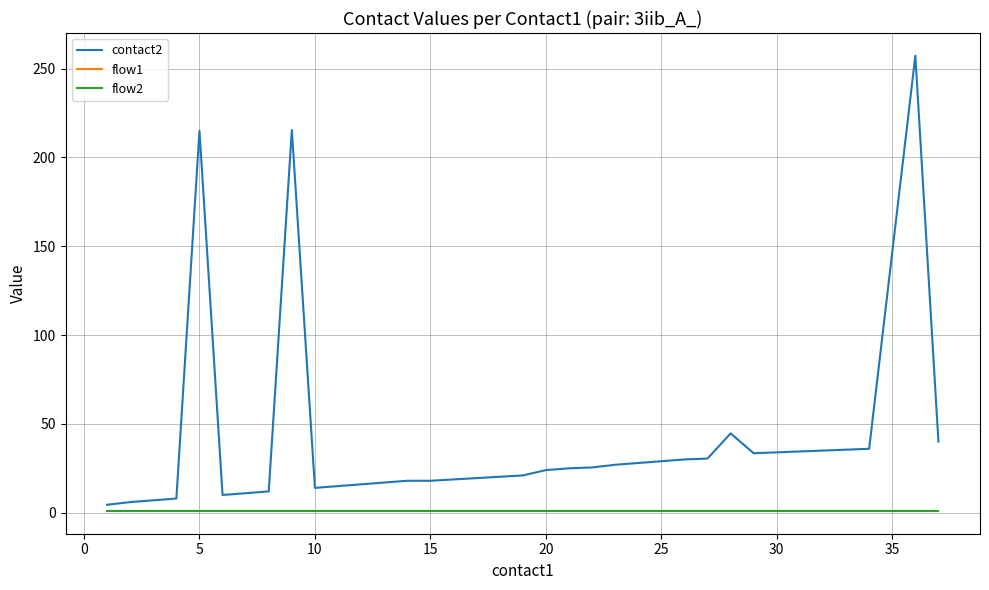

What is the average value of the flow1 series?

1.0